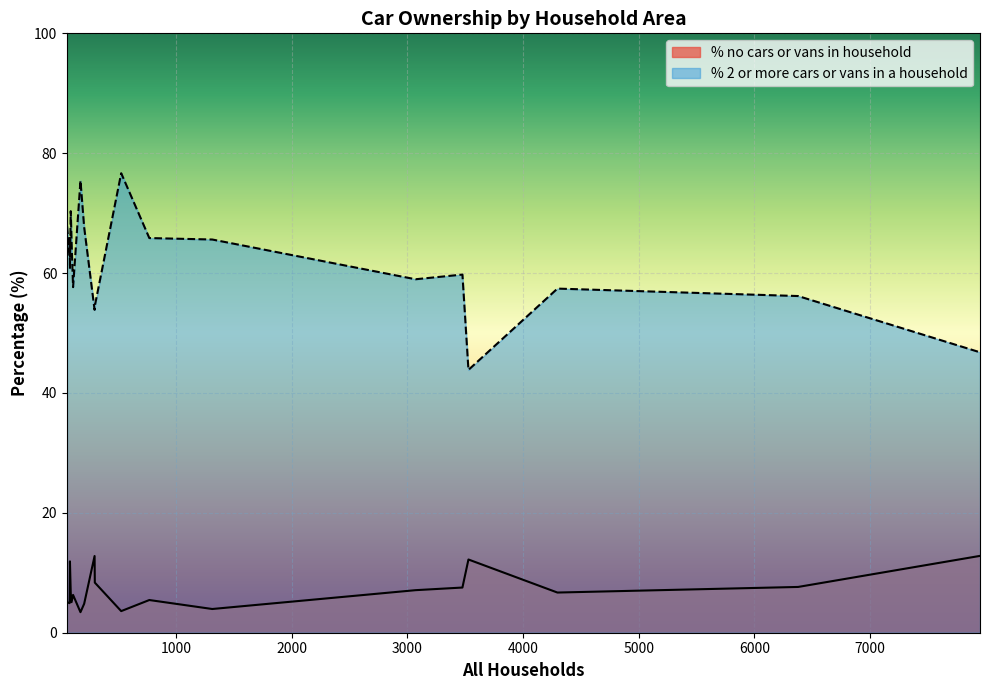

What is the minimum value shown in the chart?

3.4